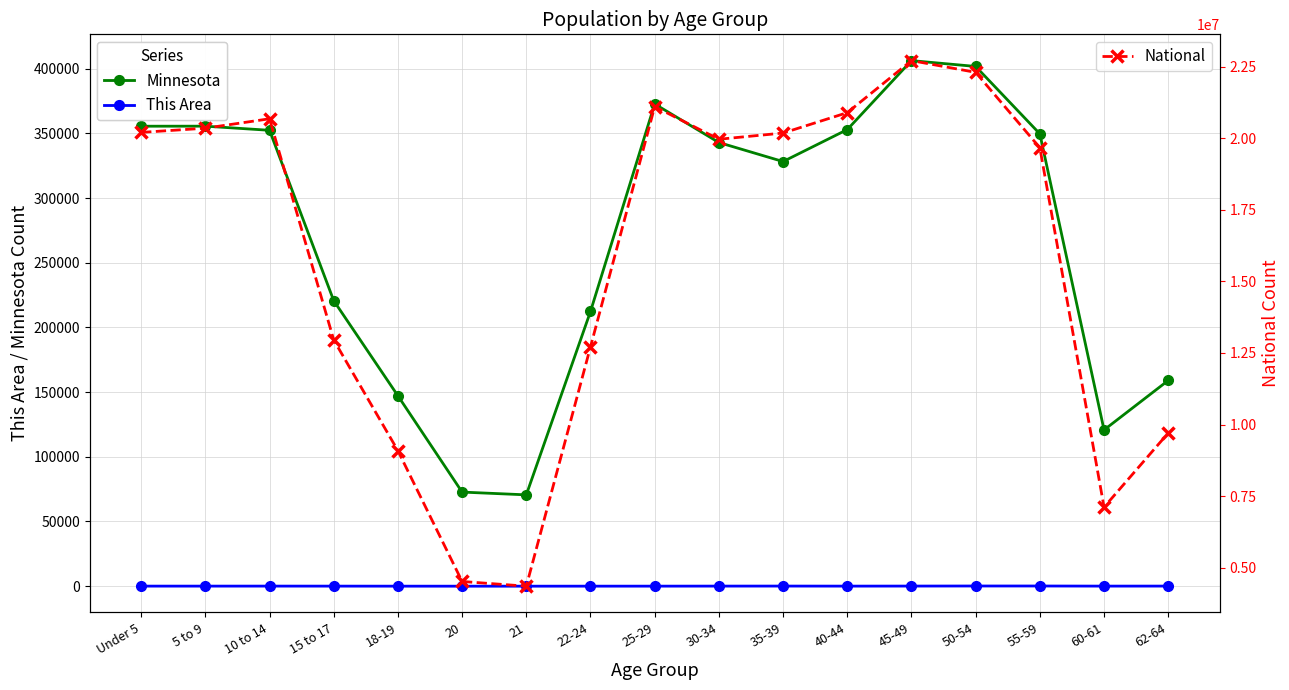

True or false: National and This Area intersect in this chart.

False